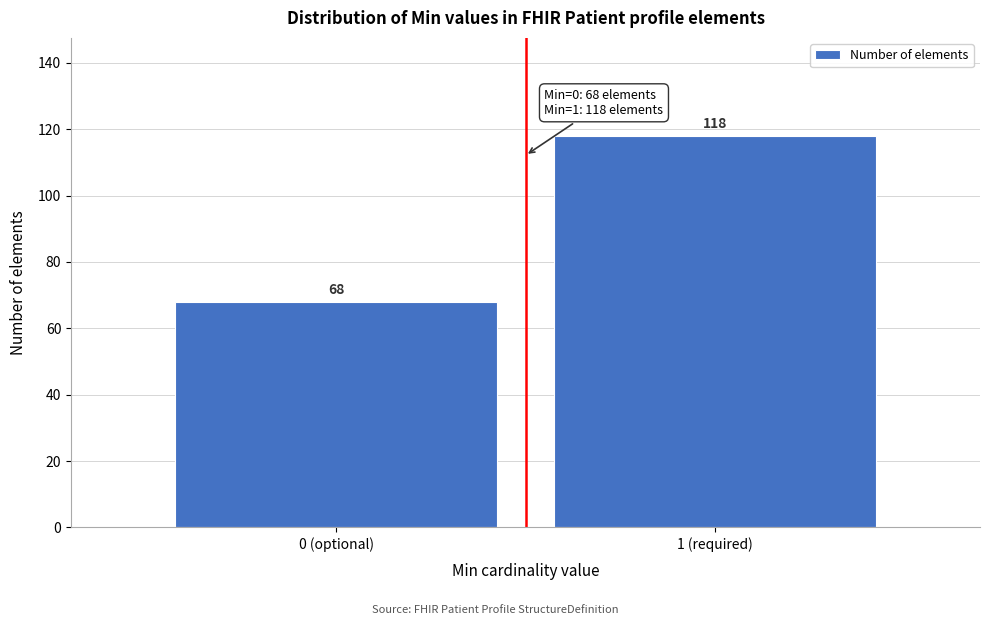

Reading left to right, transcribe all the data shown in this chart.

68	118